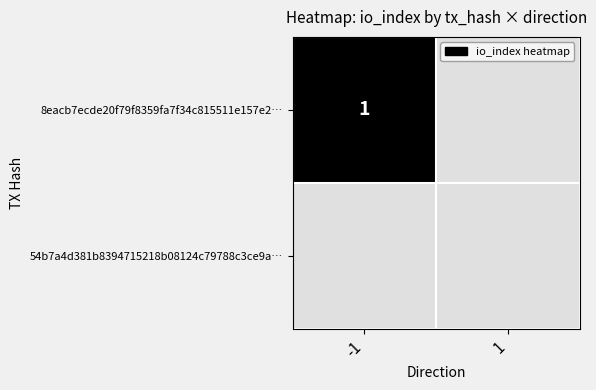

The 8eacb7ecde20f79f8359fa7f34c815511e157e2… series shows 2 at -1. True or false?

False